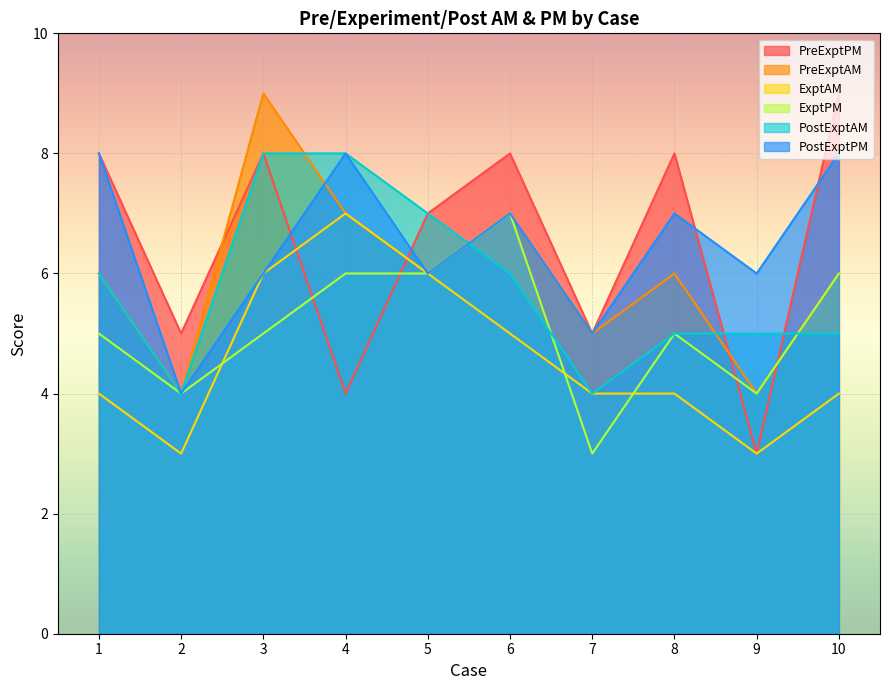

How many intersections are there between PostExptPM and PreExptAM?

1